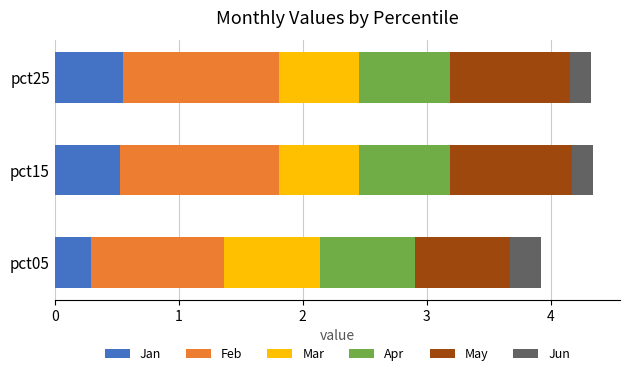

At which label does Jan reach its minimum?

pct05